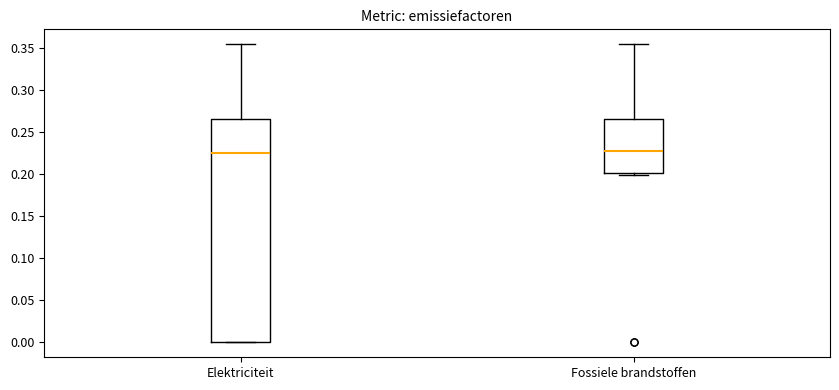

Reading left to right, read every box against the y-axis: the position of its median line, the range the box covers, and the ends of its whiskers. The values are not printed on the chart, so give them approximately, as read against the axis.

Elektriciteit: median 0.225, box 0.000 to 0.265, whiskers 0.000 to 0.355
Fossiele brandstoffen: median 0.225, box 0.200 to 0.265, whiskers 0.200 to 0.355